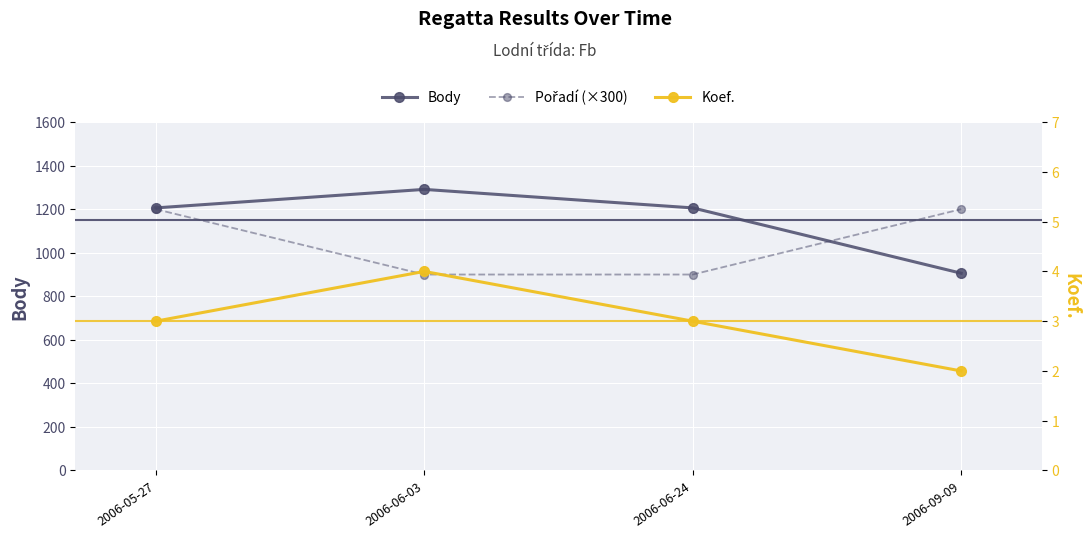

Reading right to left, transcribe all the data shown in this chart.

Body: 2006-09-09=906	2006-06-24=1206	2006-06-03=1291	2006-05-27=1206
Pořadí (×300): 2006-09-09=1200	2006-06-24=900	2006-06-03=900	2006-05-27=1200
Koef.: 2006-09-09=2	2006-06-24=3	2006-06-03=4	2006-05-27=3